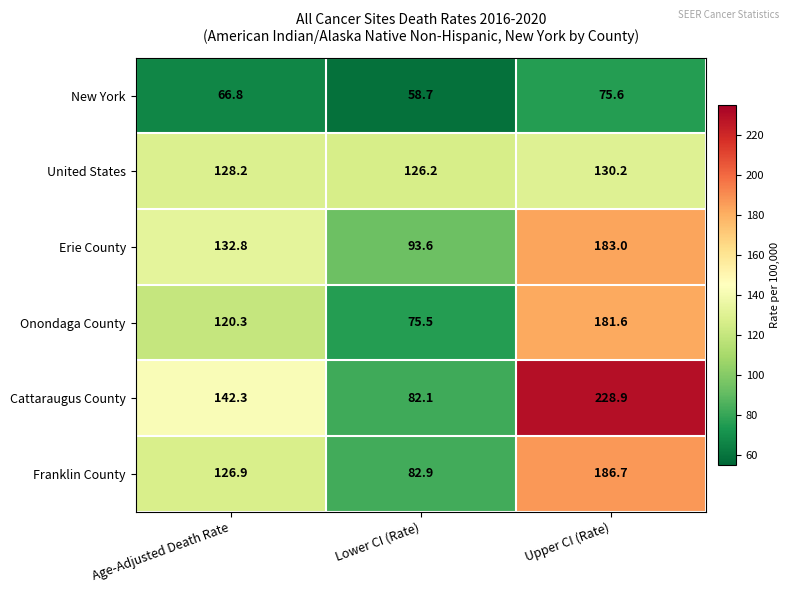

What is the approximate value of New York at Lower CI (Rate)?

58.7